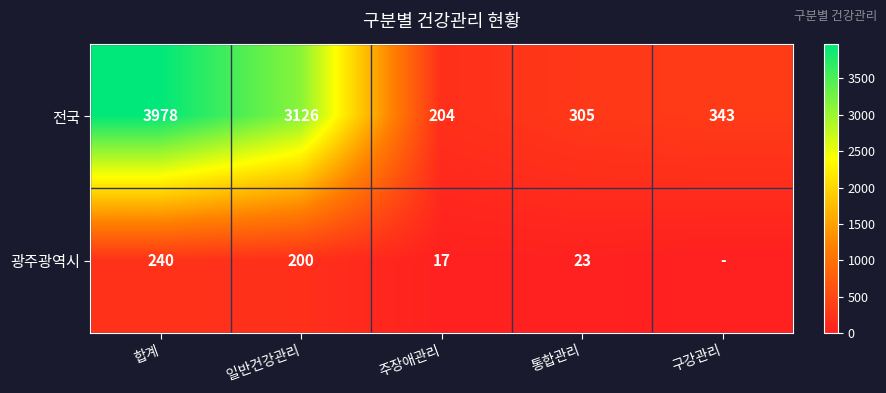

What is the sum of all 전국 values?

7956